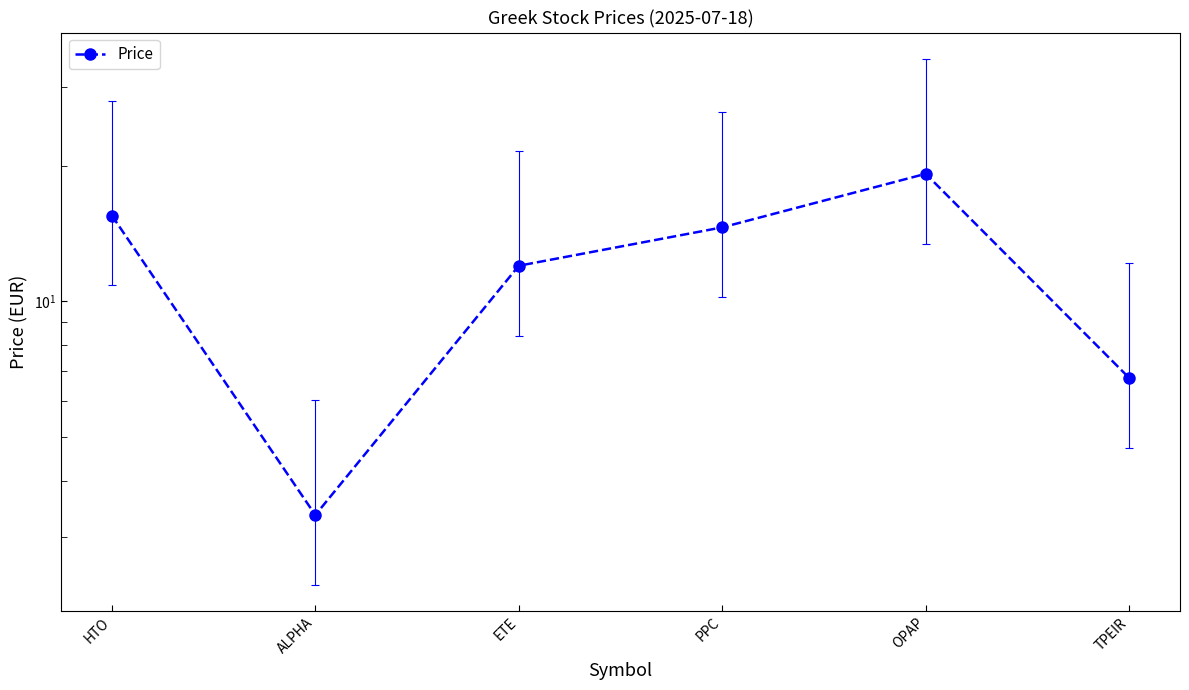

Reading left to right, transcribe all the data shown in this chart.

15.5	3.4	12.0	14.6	19.2	6.8